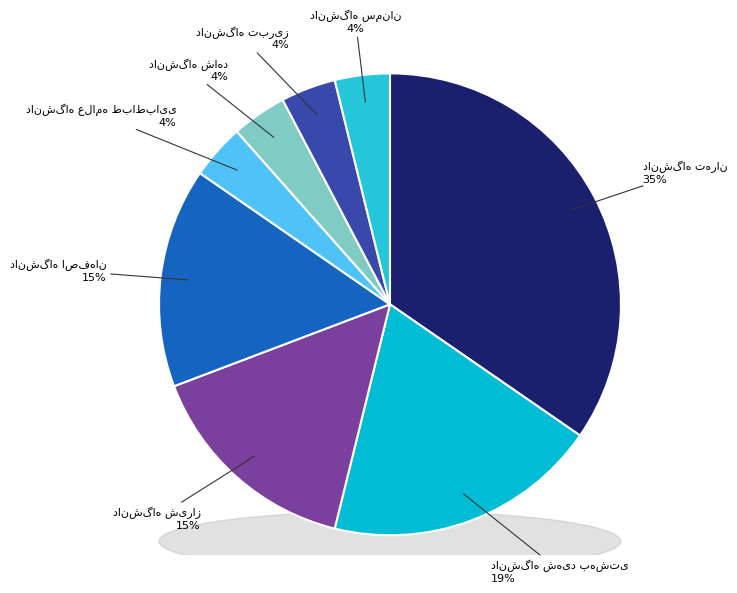

Combined, what portion of the pie is دانشگاه علامه طباطبایی and دانشگاه تبریز?

7.7%